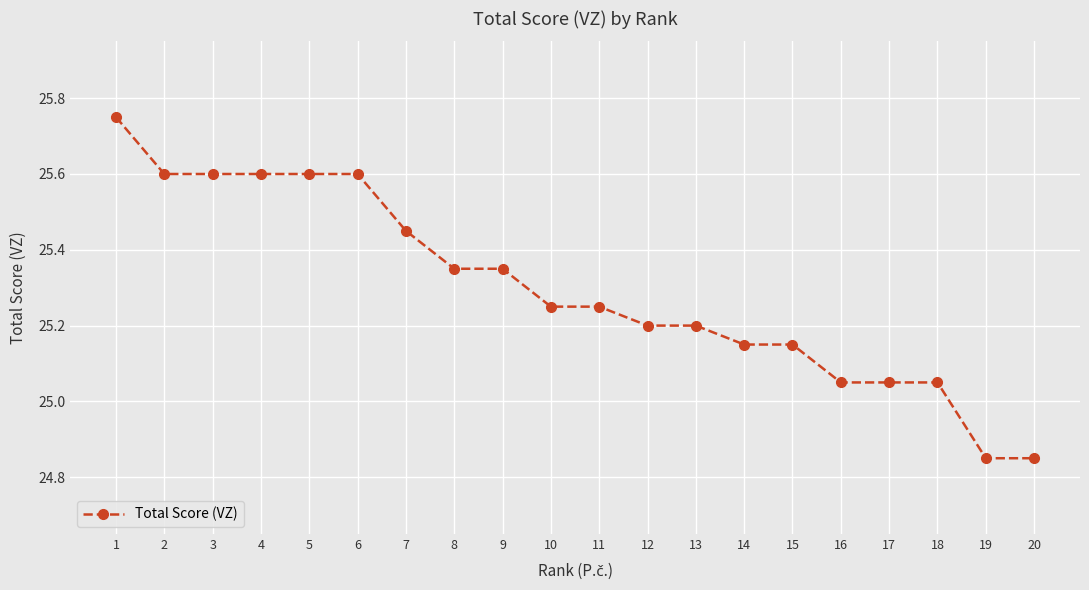

What is the difference between the maximum and second lowest values?

0.9